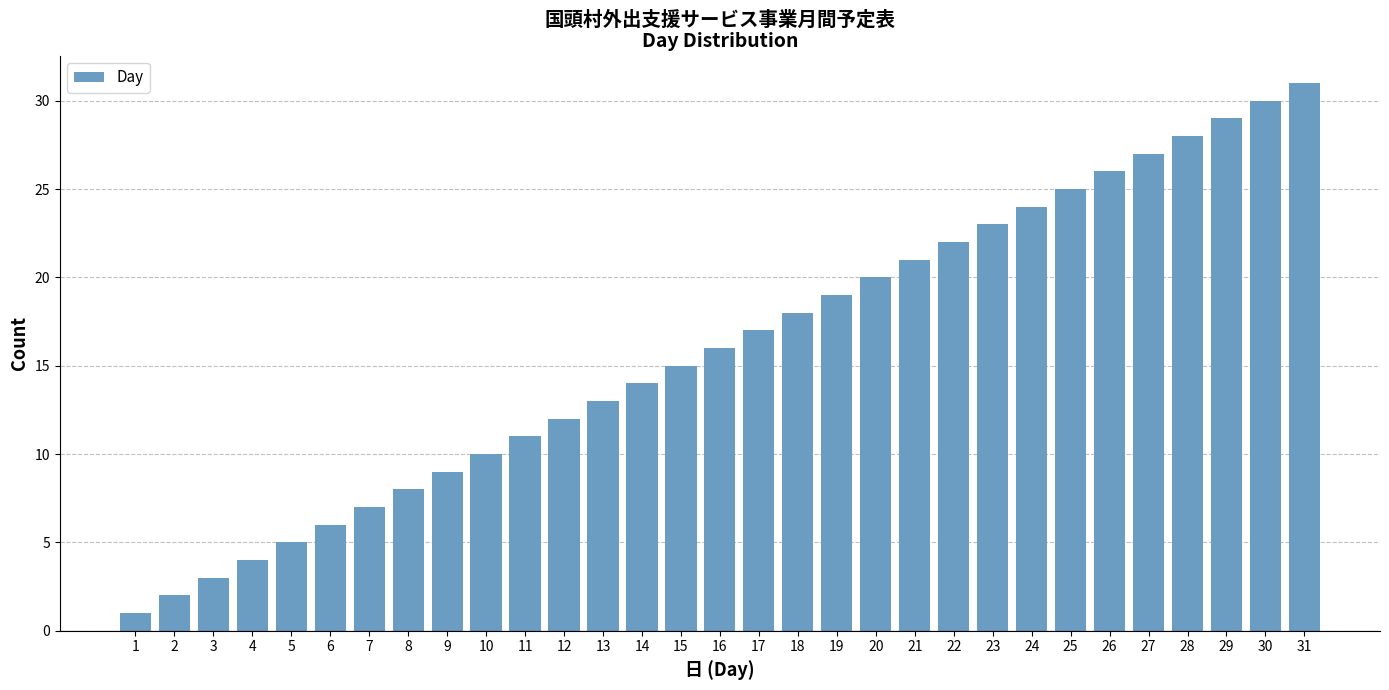

What is the difference between the values at 28 and 3?

25